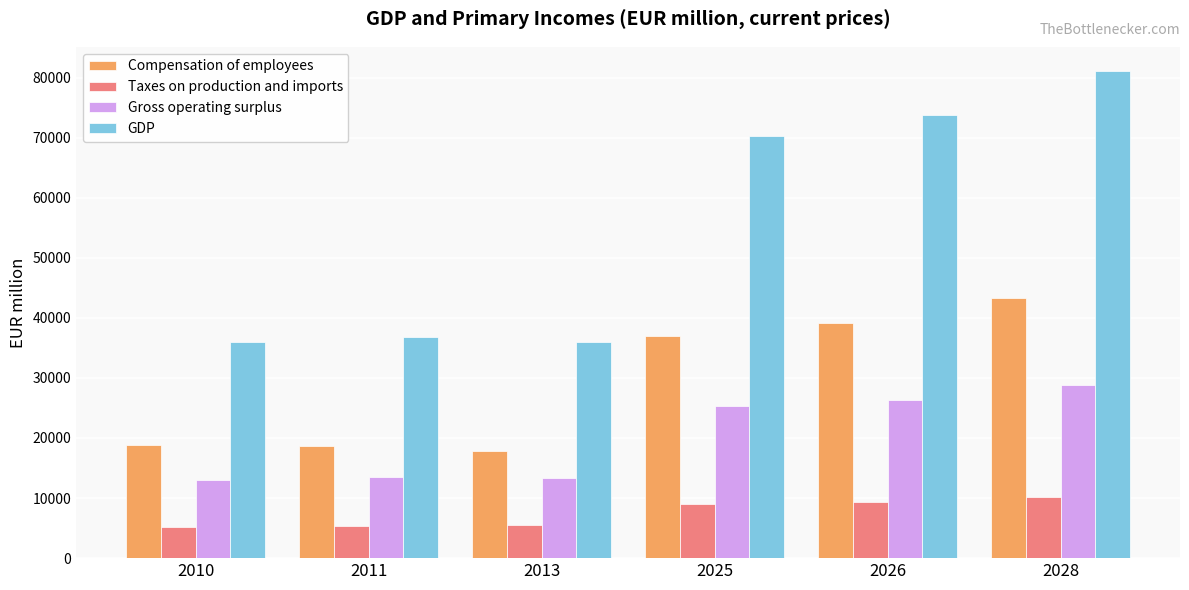

Which category has the highest value in the Taxes on production and imports series?

2028